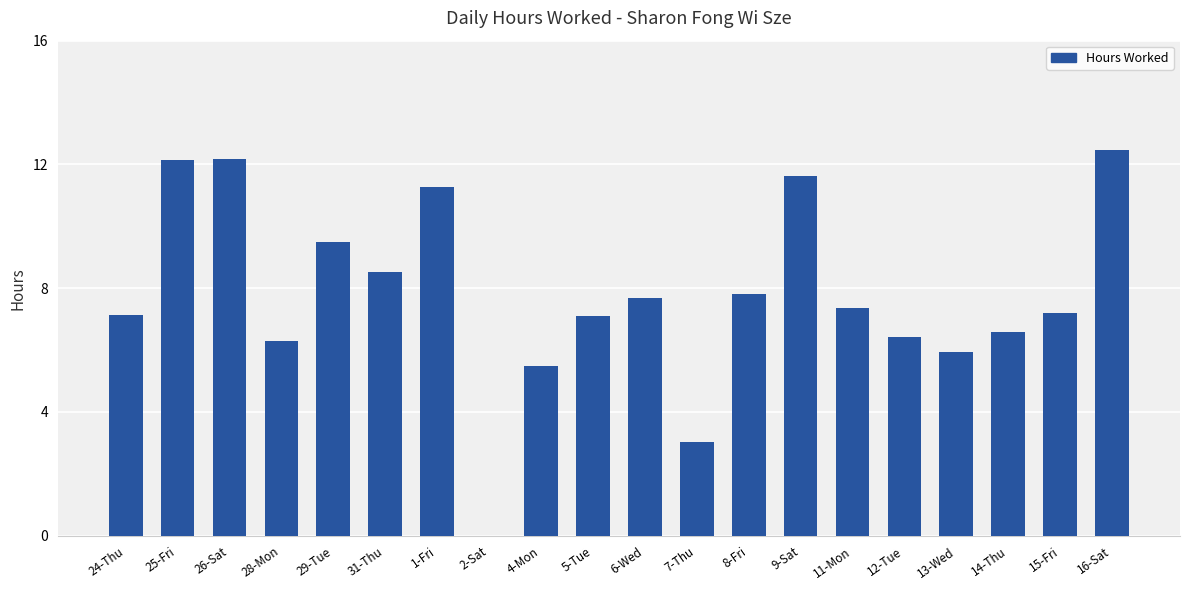

What is the sum of all values?

155.8